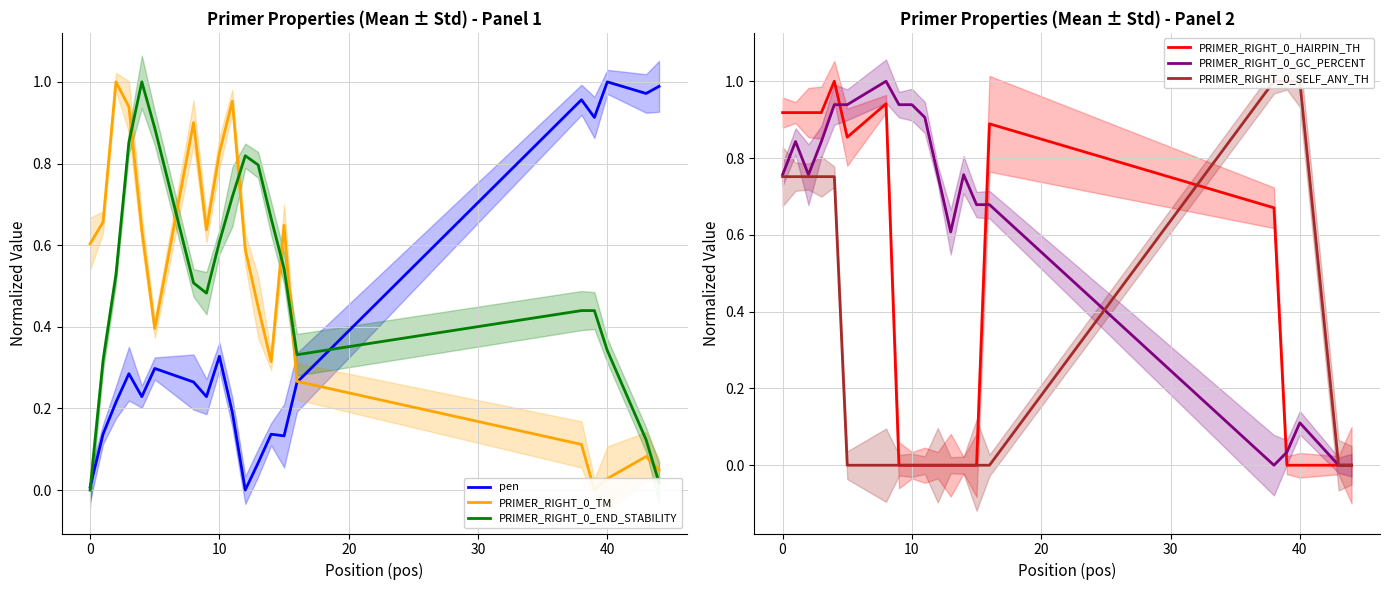

How many categories are shown in the chart?

20